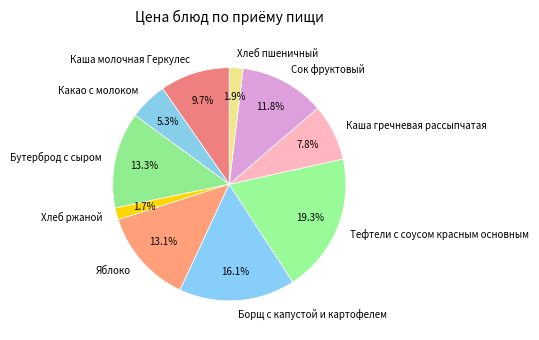

To the nearest percent, what percentage of the pie is Сок фруктовый?

12%